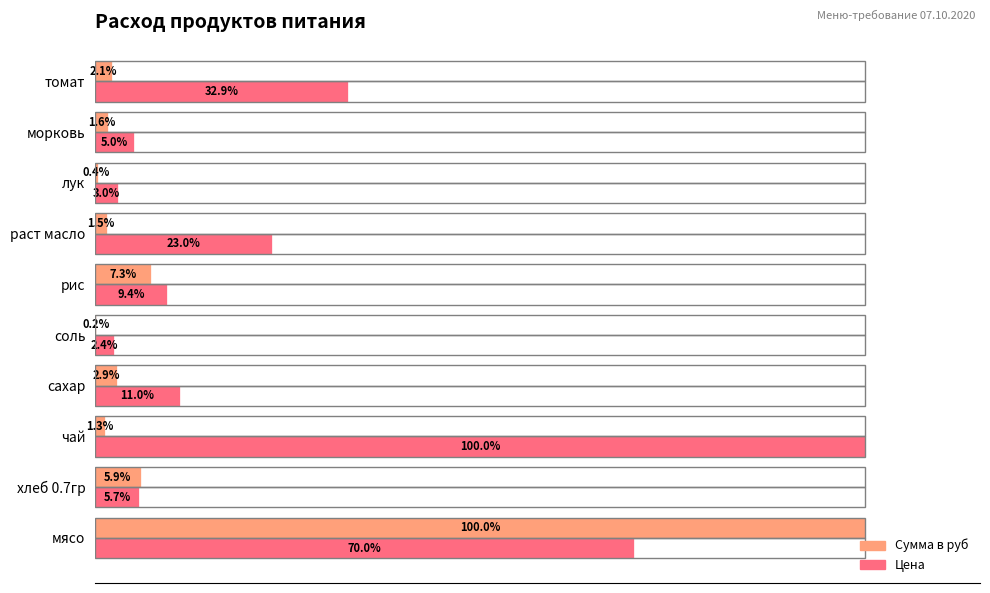

Which category has the highest value in the Цена series?

чай